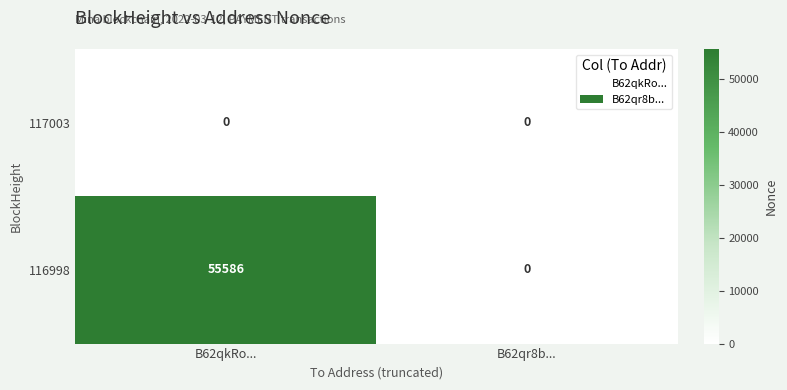

List the series in order of their overall mean, highest first.

116998, 117003